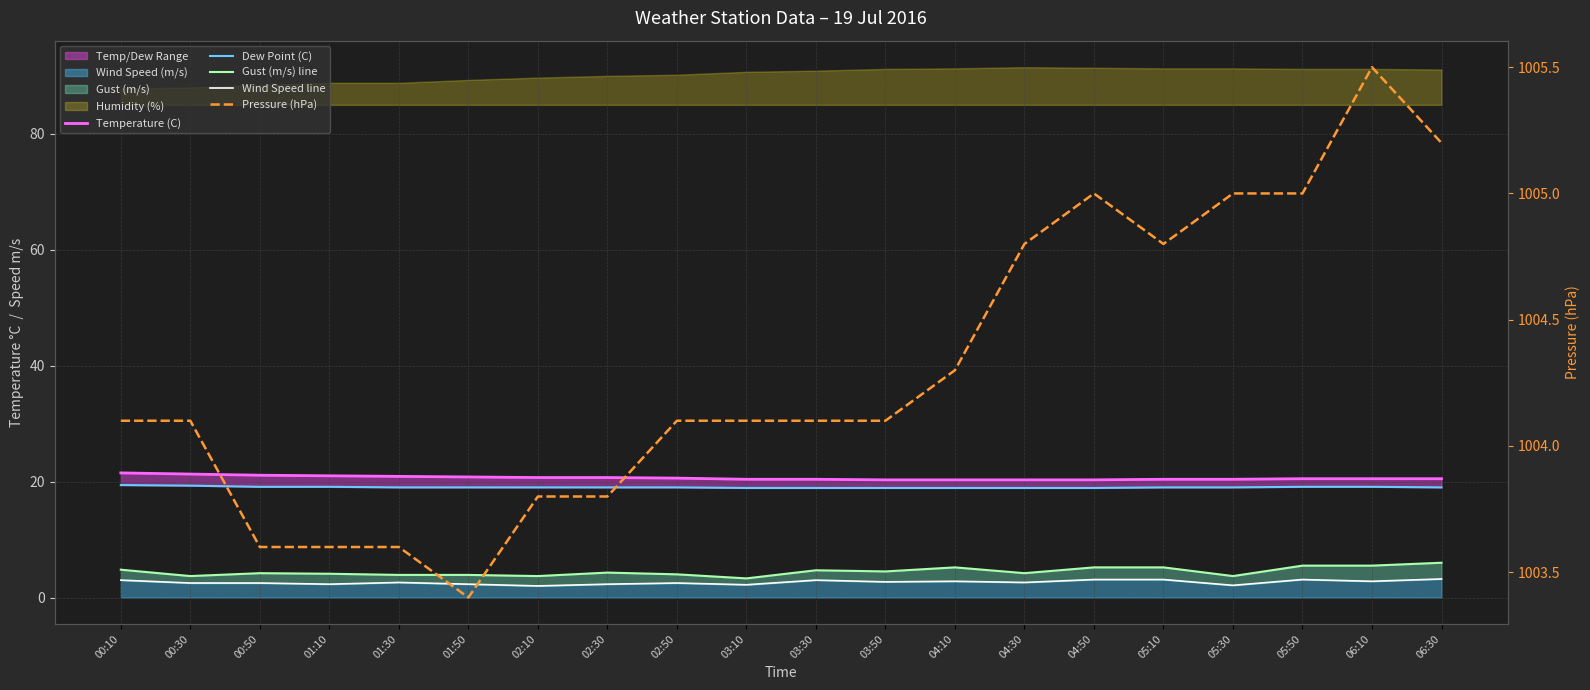

Reading right to left, what are all the values shown in this chart?

Temperature (C): 20.5	20.5	20.5	20.4	20.4	20.3	20.3	20.3	20.3	20.4	20.4	20.6	20.7	20.7	20.8	20.9	21.0	21.1	21.3	21.5
Dew Point (C): 19.0	19.1	19.1	19.0	19.0	18.9	18.9	18.9	18.9	18.9	18.9	19.0	19.0	19.0	19.0	19.0	19.1	19.1	19.3	19.4
Gust (m/s) line: 6.0	5.5	5.5	3.7	5.2	5.2	4.2	5.2	4.5	4.7	3.3	4.0	4.3	3.7	3.9	3.9	4.1	4.2	3.7	4.8
Wind Speed line: 3.2	2.8	3.1	2.1	3.1	3.1	2.6	2.8	2.7	3.0	2.2	2.5	2.3	2.0	2.3	2.6	2.3	2.5	2.5	3.0
Pressure (hPa): 1005.2	1005.5	1005.0	1005.0	1004.8	1005.0	1004.8	1004.3	1004.1	1004.1	1004.1	1004.1	1003.8	1003.8	1003.4	1003.6	1003.6	1003.6	1004.1	1004.1